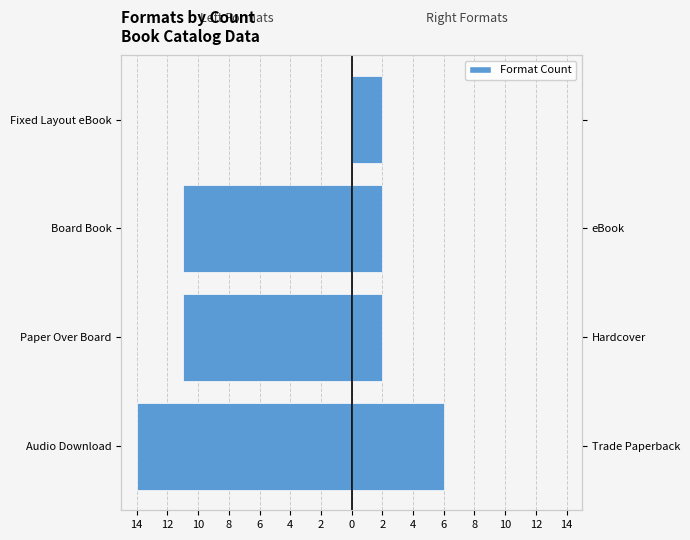

How many negative values does the Left Formats (TP/HC/eBook) series have?

3